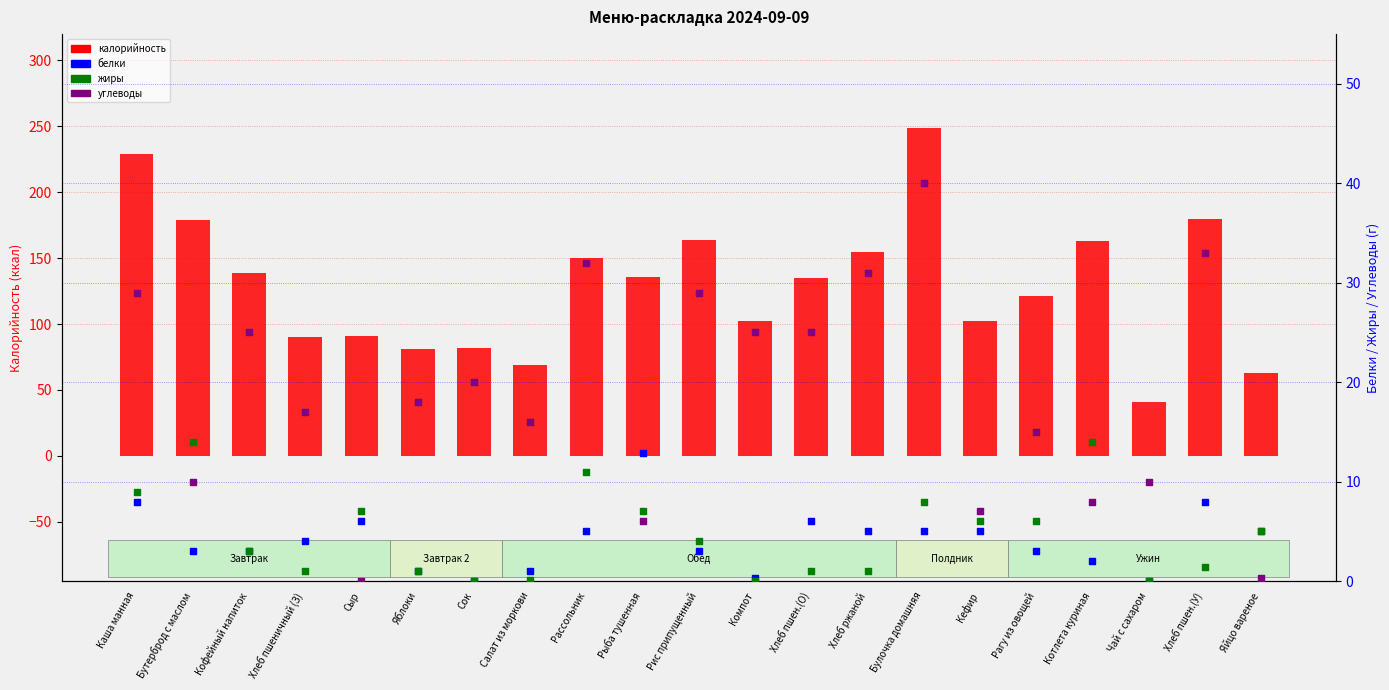

What are all the series names shown in the legend?

калорийность, белки, жиры, углеводы